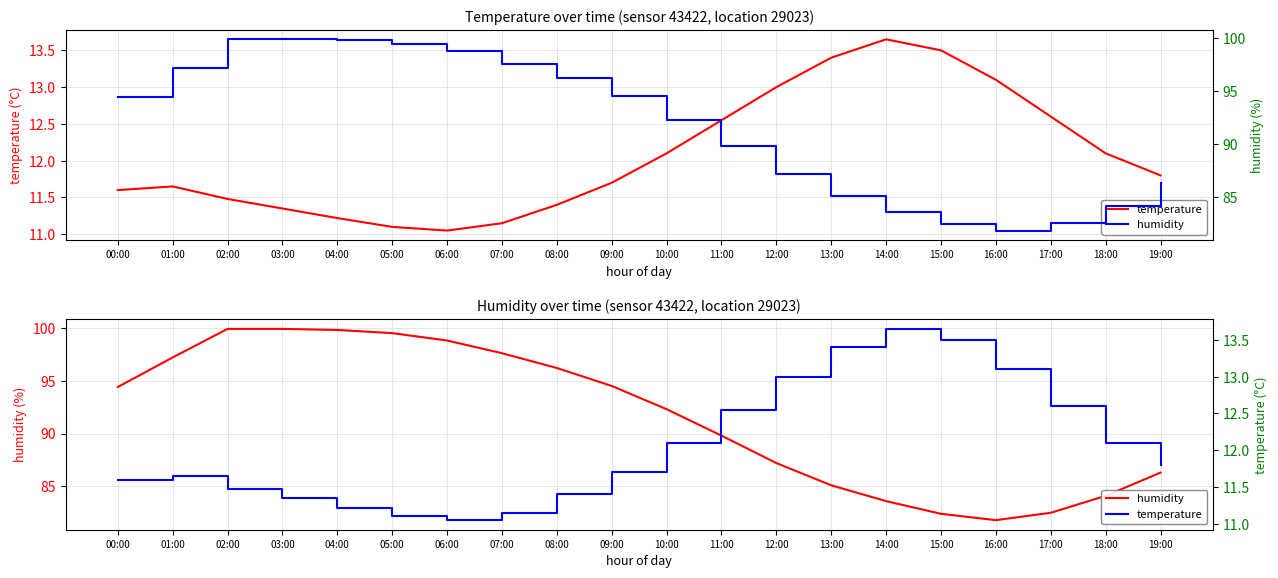

Reading left to right, what are all the values shown in this chart?

temperature: 11.6	11.7	11.5	11.3	11.2	11.1	11.1	11.2	11.4	11.7	12.1	12.6	13.0	13.4	13.7	13.5	13.1	12.6	12.1	11.8
humidity: 94.4	97.2	99.9	99.9	99.8	99.5	98.8	97.6	96.2	94.5	92.3	89.8	87.2	85.1	83.6	82.4	81.8	82.5	84.1	86.3